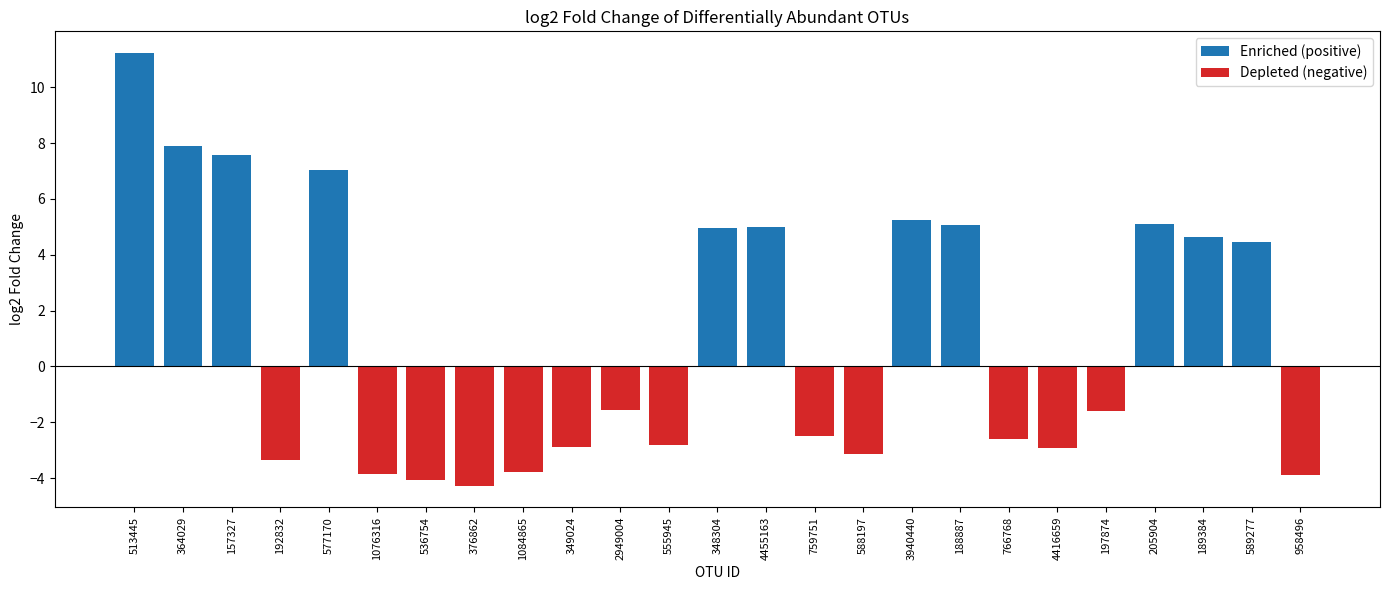

Count the number of categories in the chart.

25